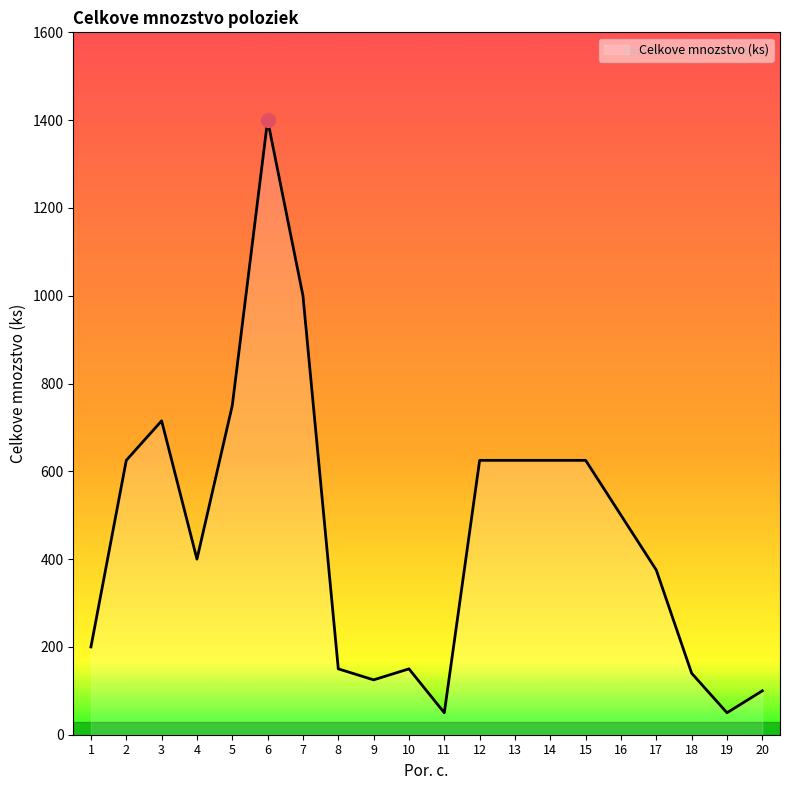

What is the smallest value displayed?

50